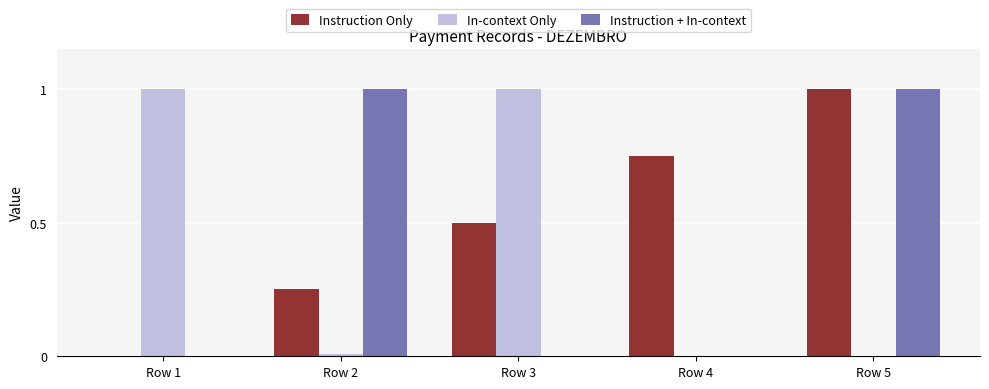

The In-context Only series shows 0.4 at Row 1. True or false?

False